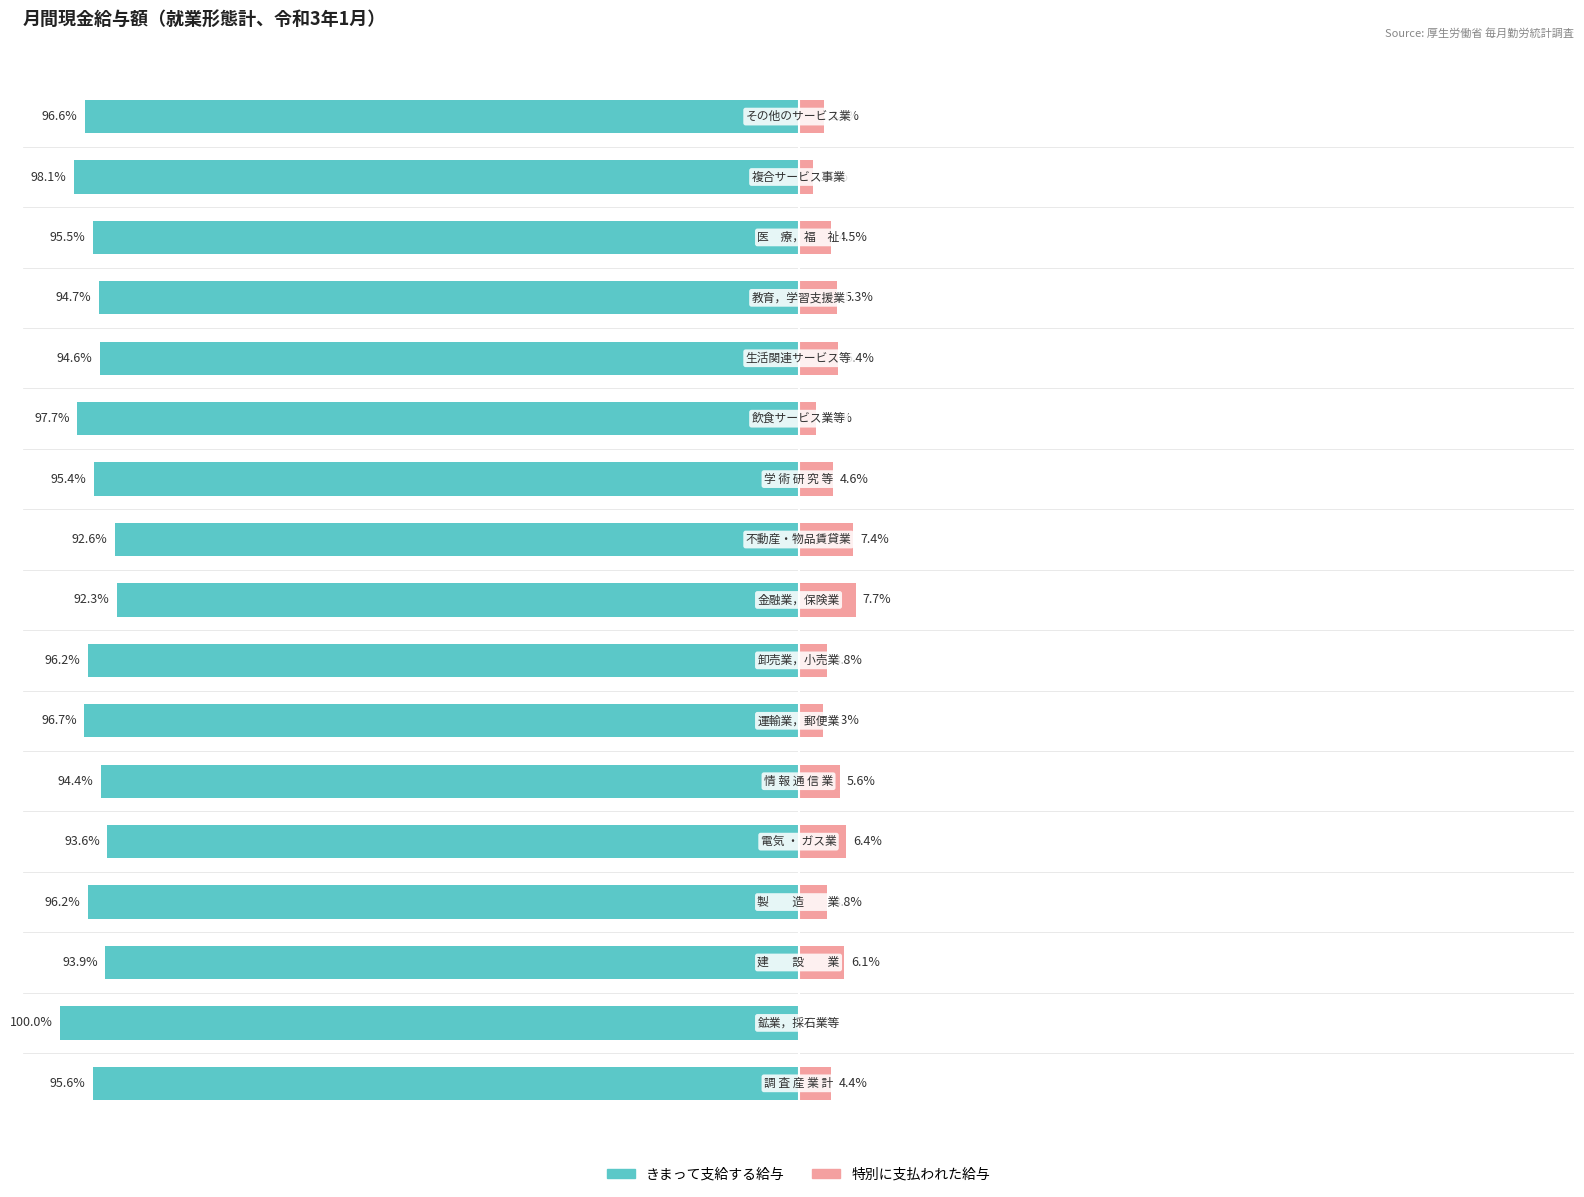

Reading left to right, extract all data points from this chart.

きまって支給する給与: 0=-95.6	1=-100.0	2=-93.9	3=-96.2	4=-93.6	5=-94.4	6=-96.7	7=-96.2	8=-92.3	9=-92.6	10=-95.4	11=-97.7	12=-94.6	13=-94.7	14=-95.5	15=-98.1	16=-96.6
特別に支払われた給与: 0=4.4	1=0.0	2=6.1	3=3.8	4=6.4	5=5.6	6=3.3	7=3.8	8=7.7	9=7.4	10=4.6	11=2.3	12=5.4	13=5.3	14=4.5	15=1.9	16=3.4